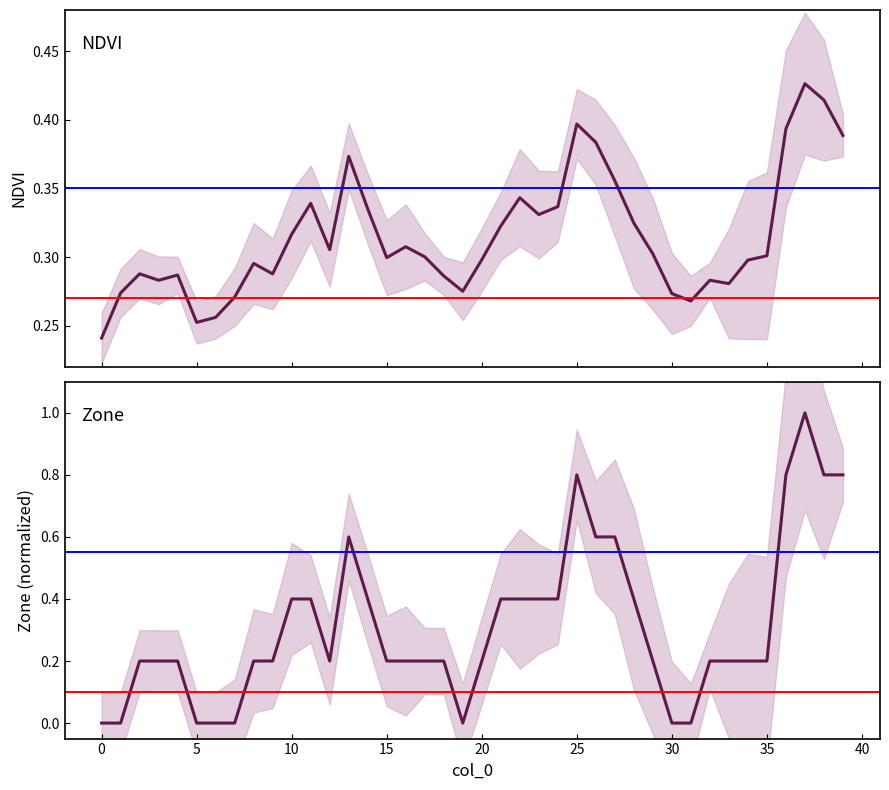

What is the total value across all series at 26?

1.0